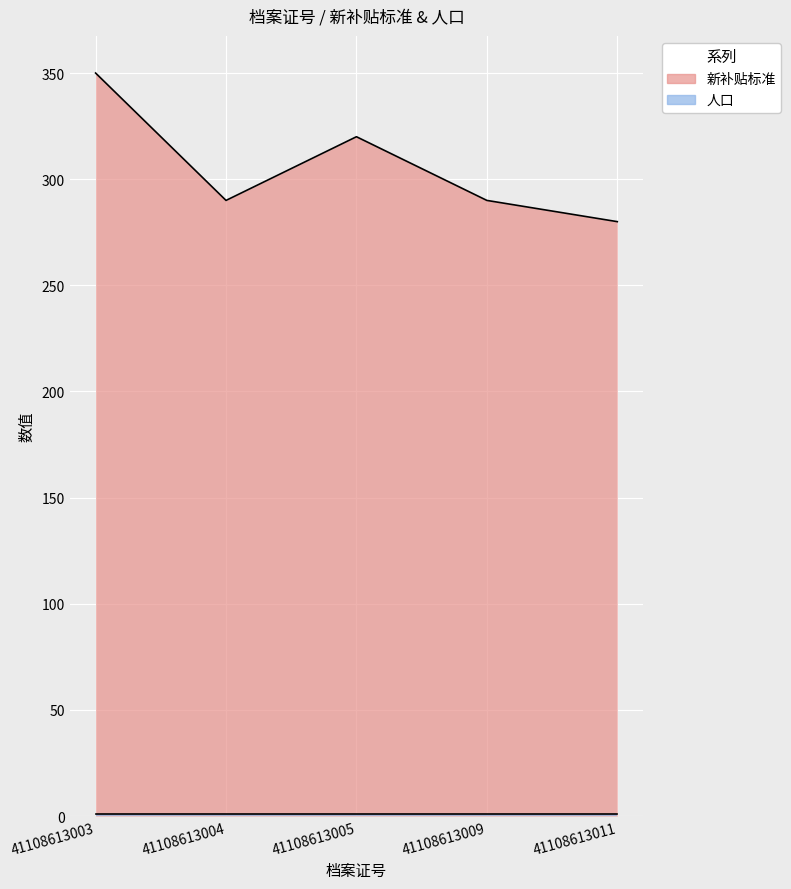

How many interior local peaks (higher than both neighbors) does the data have?

1